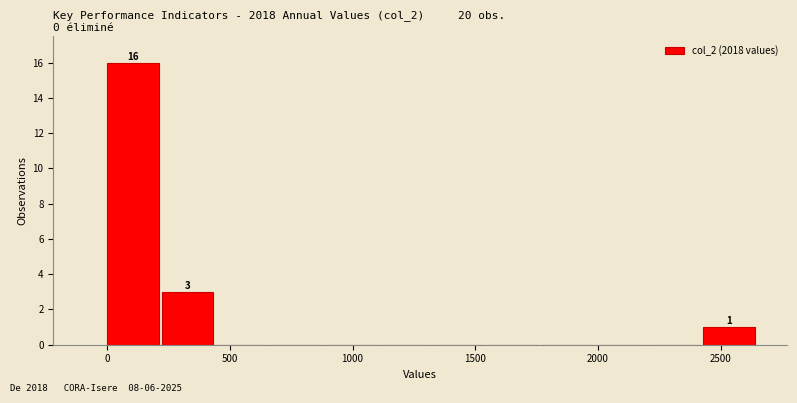

Which range on the x-axis has the tallest bar?

0 to 200